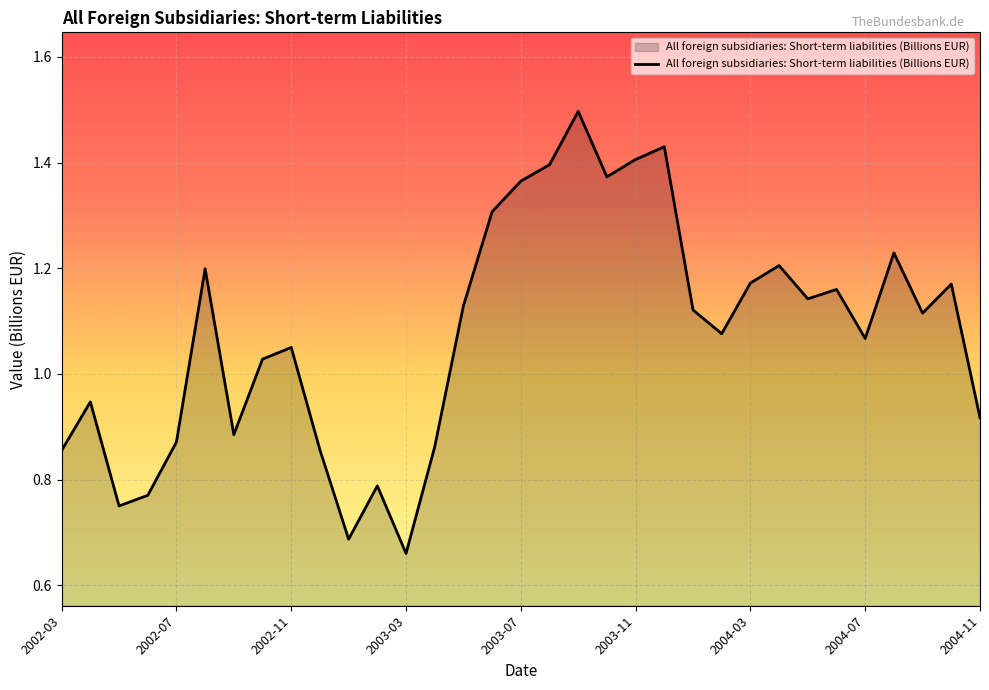

What is the maximum value shown in the chart?

1.5